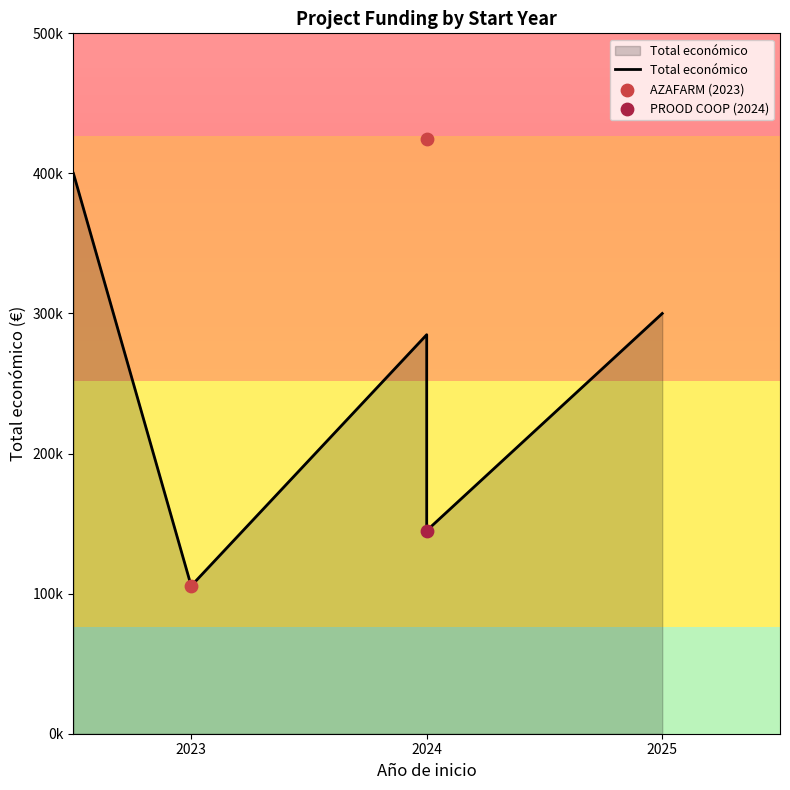

Which has a higher value, 2024 or 2023?

2024